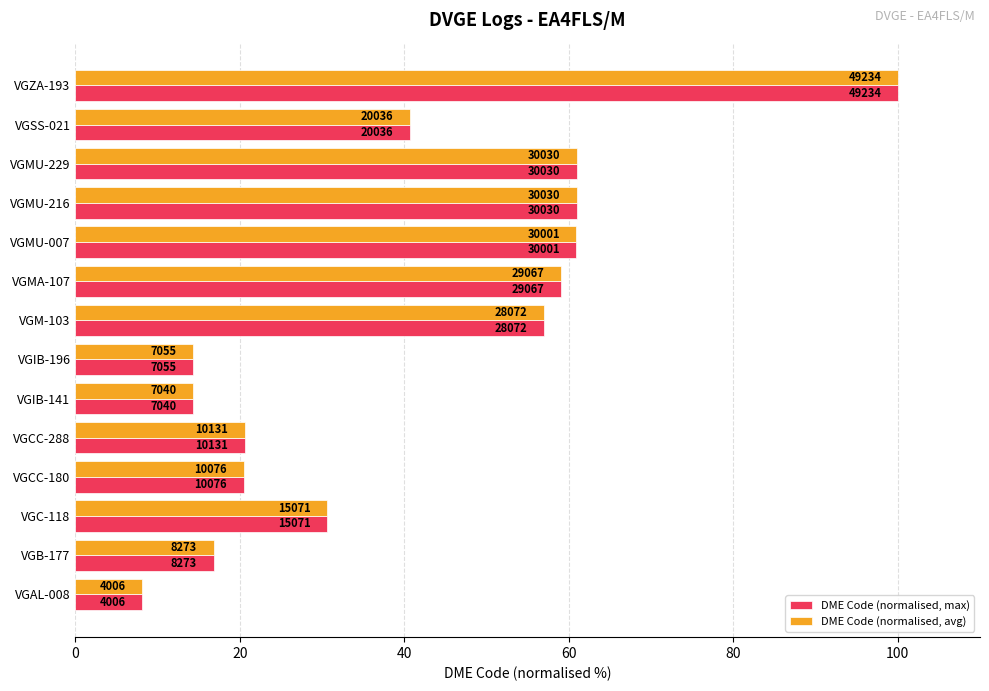

What are all the series names shown in the legend?

DME Code (normalised, max), DME Code (normalised, avg)